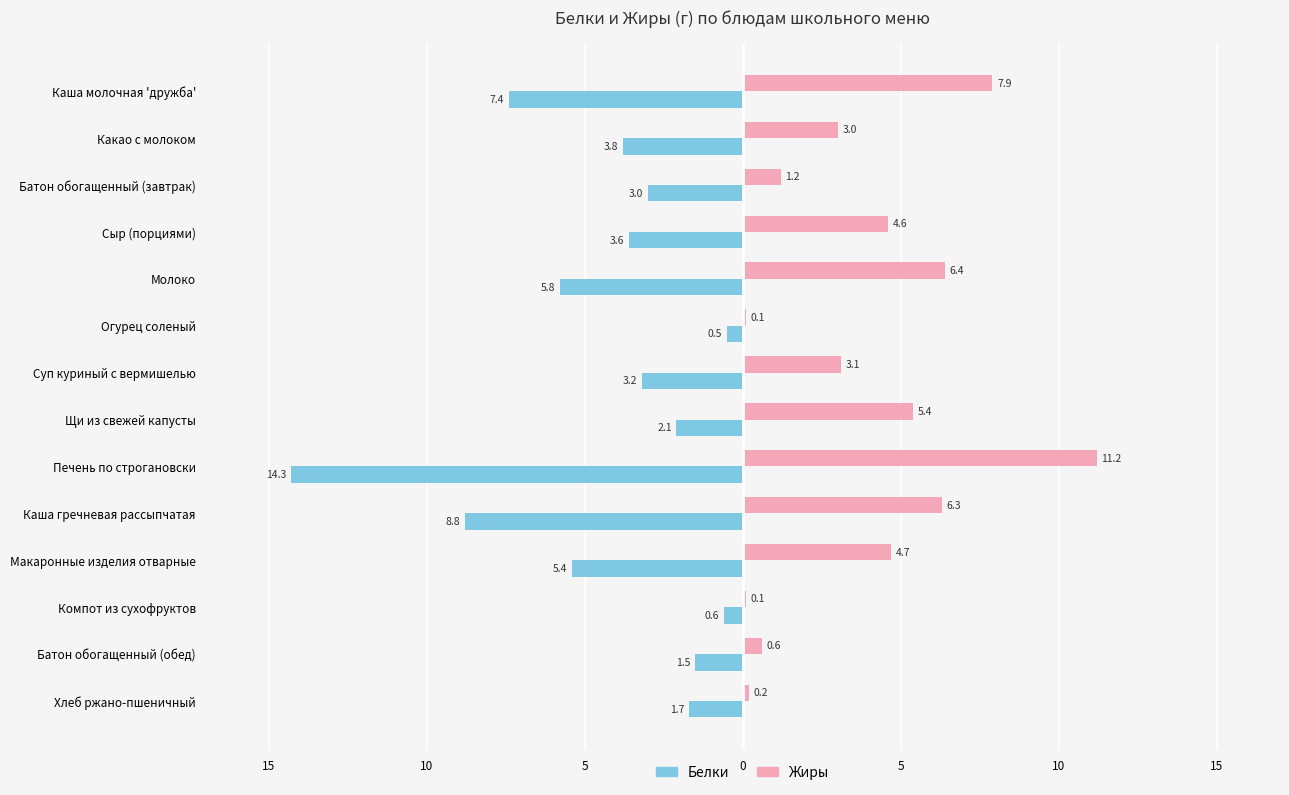

What are all the series names shown in the legend?

Белки, Жиры